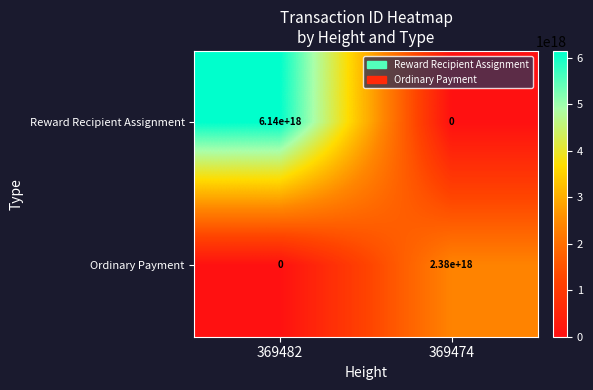

The value of Ordinary Payment at 369474 is 811151118993776384. True or false?

False